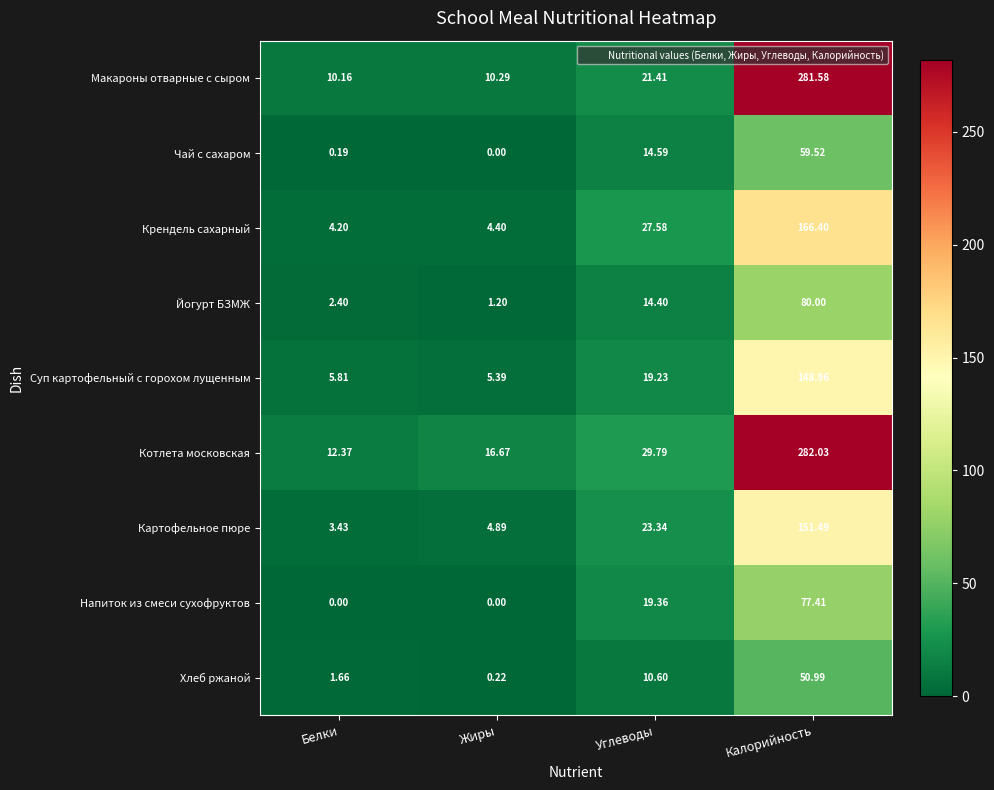

Which category has the lowest value in the Макароны отварные с сыром series?

Белки